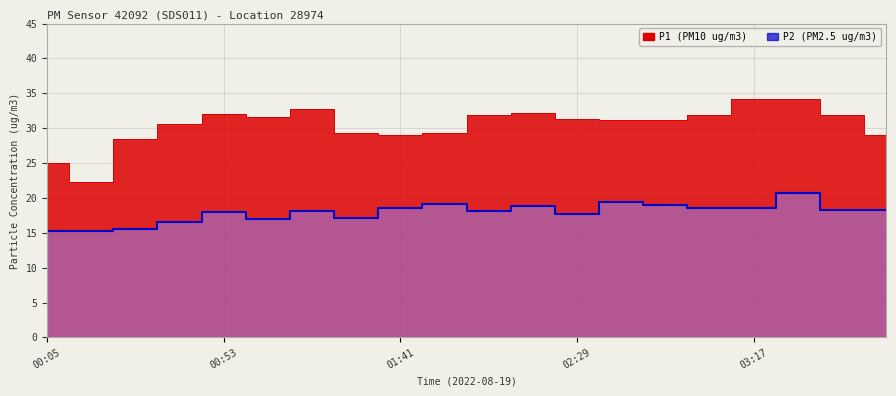

What is the sum of all P1 values?

609.2